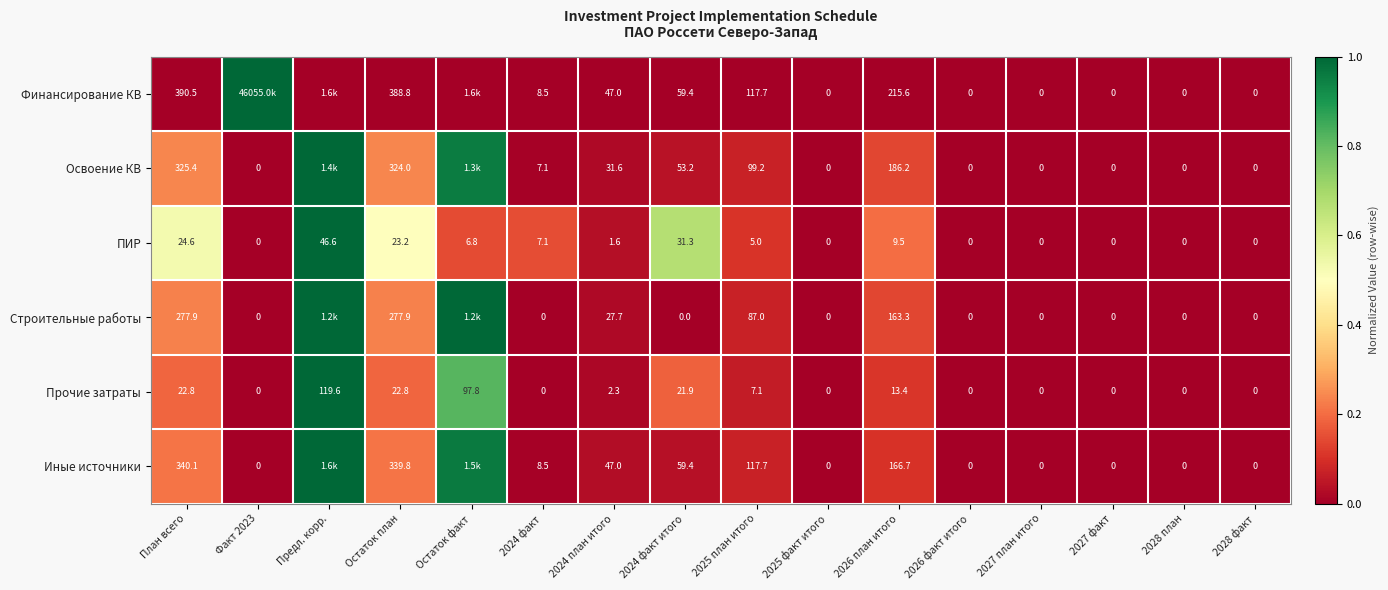

Where does the Прочие затраты series first go above 2?

План всего